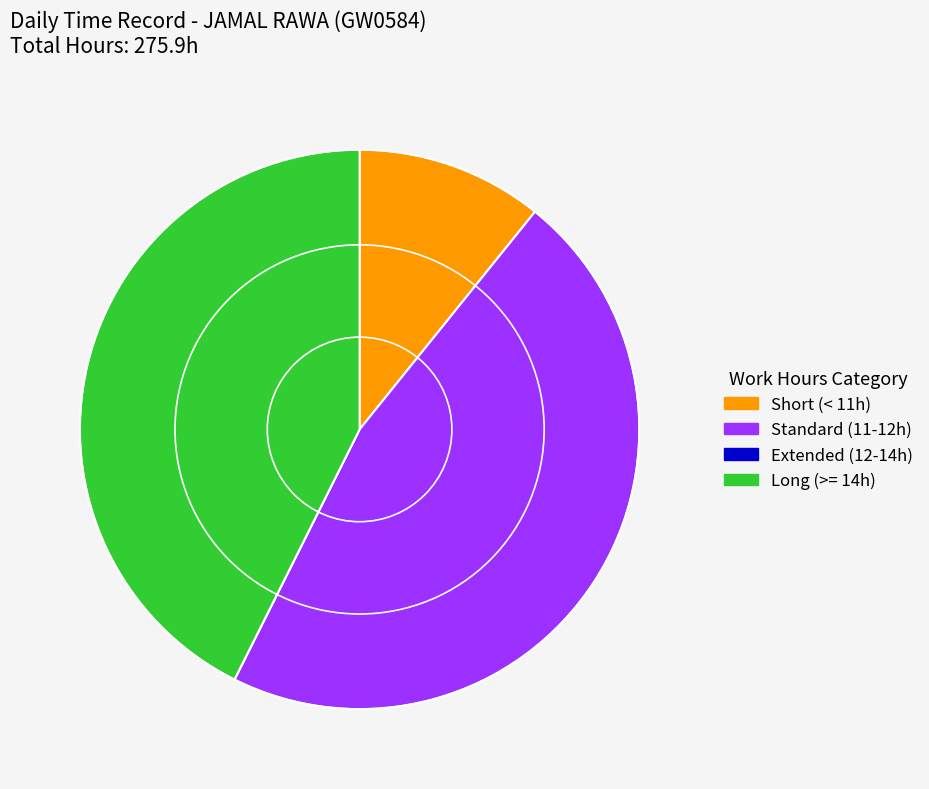

Is there a majority slice in this chart?

No